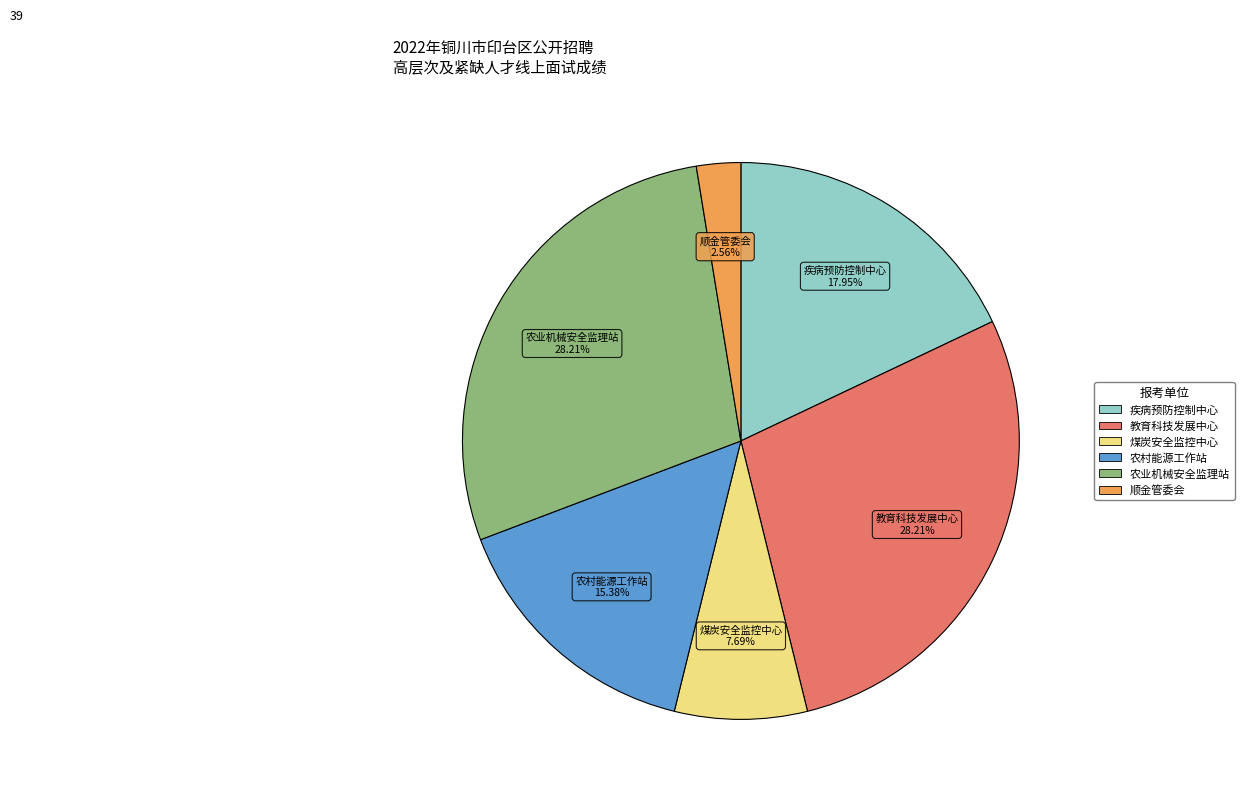

Which slice is the smallest?

顺金管委会